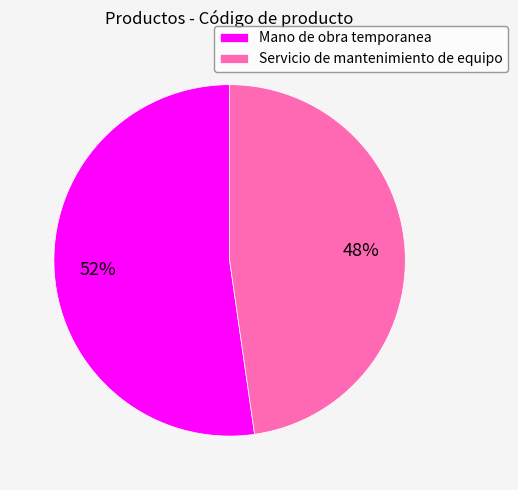

The Servicio de mantenimiento de equipo slice represents 56% of the pie. True or false?

False